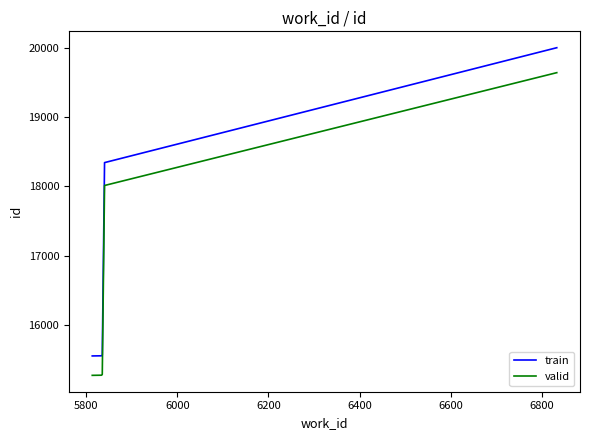

Which series has the largest range (max minus min)?

train